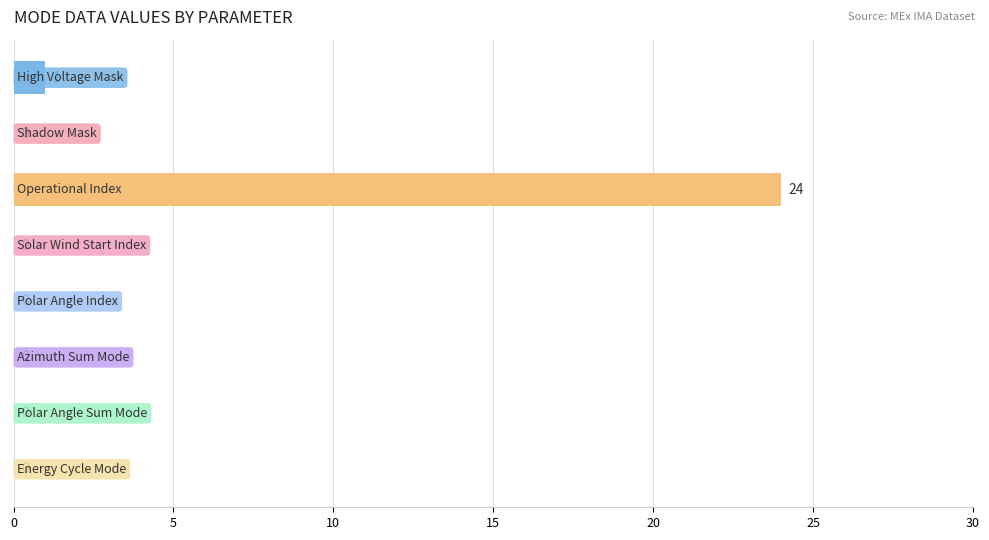

What is the greatest value displayed?

24